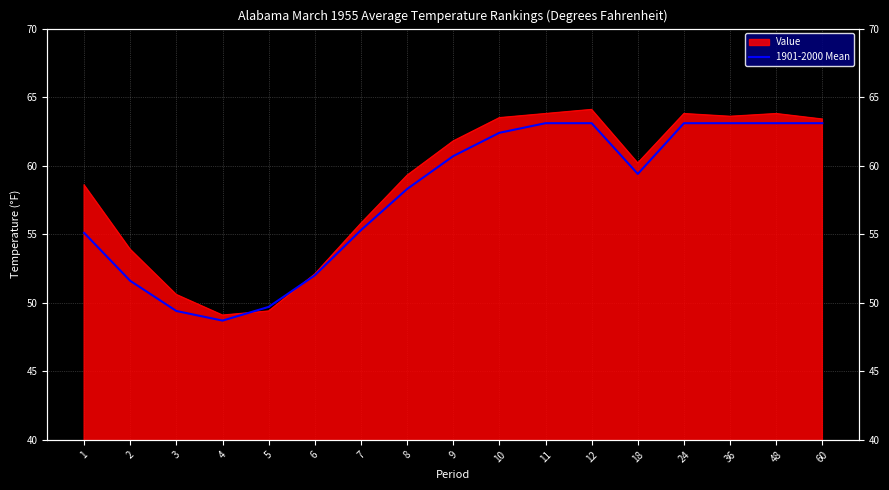

The value at 5 is 72.1. True or false?

False